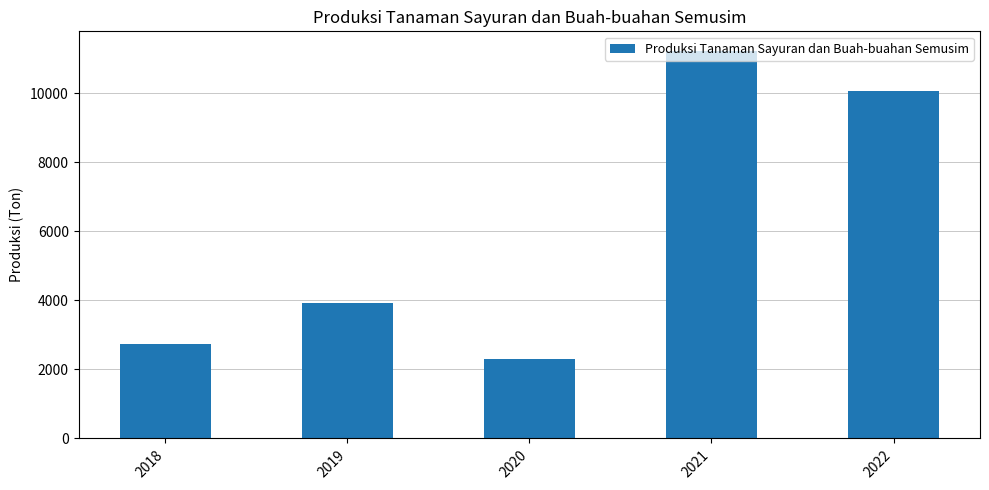

What is the value of the 4th bar from the left?

11237.1